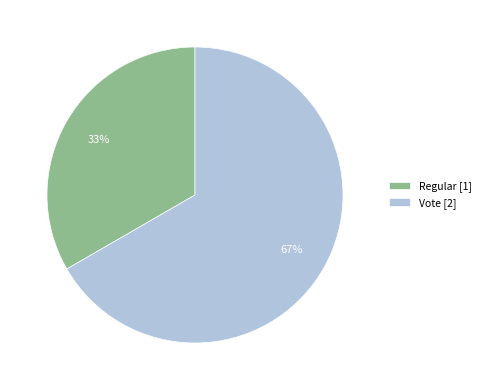

Rank the categories by value from lowest to highest.

Regular, Vote